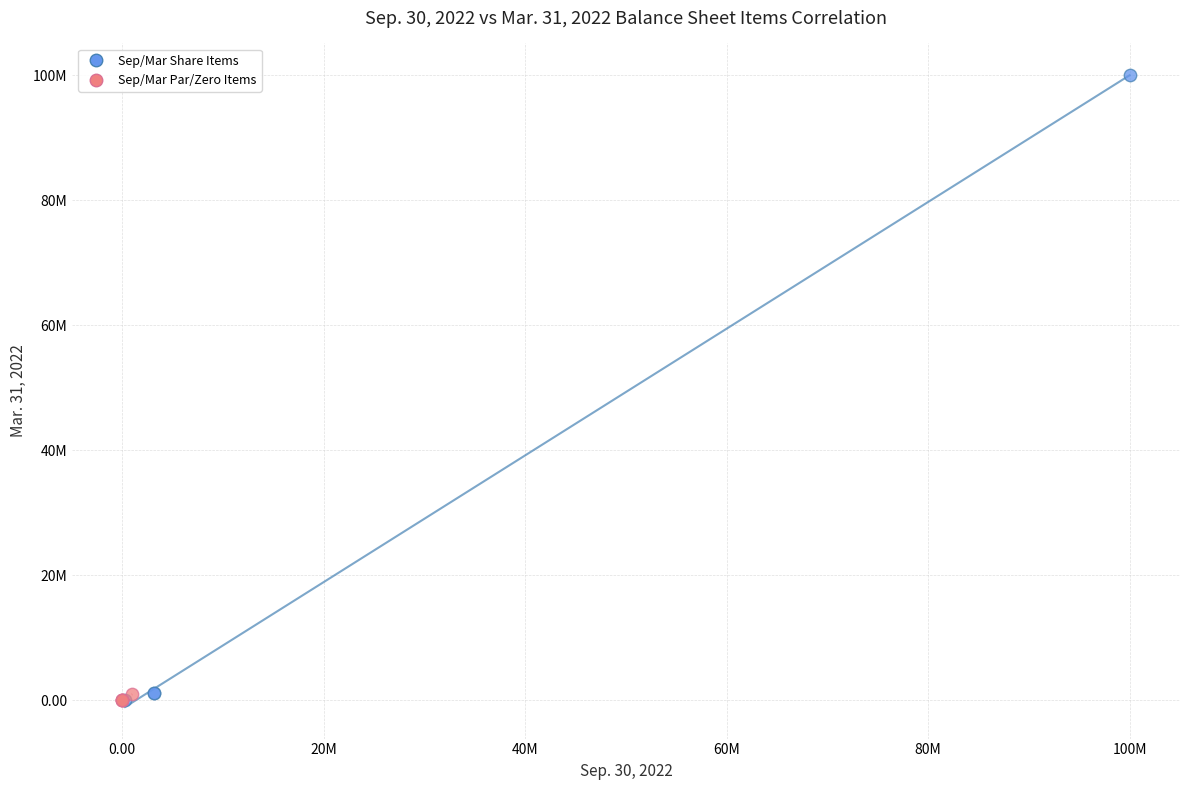

What are all the series names shown in the legend?

Sep/Mar Share Items, Sep/Mar Par/Zero Items